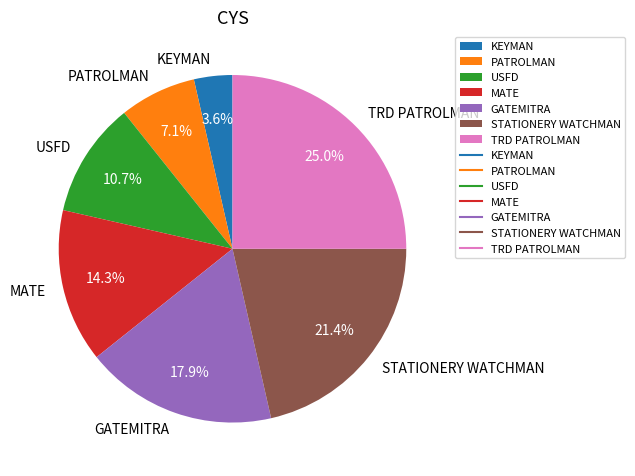

Which category has the smallest portion of the pie?

KEYMAN